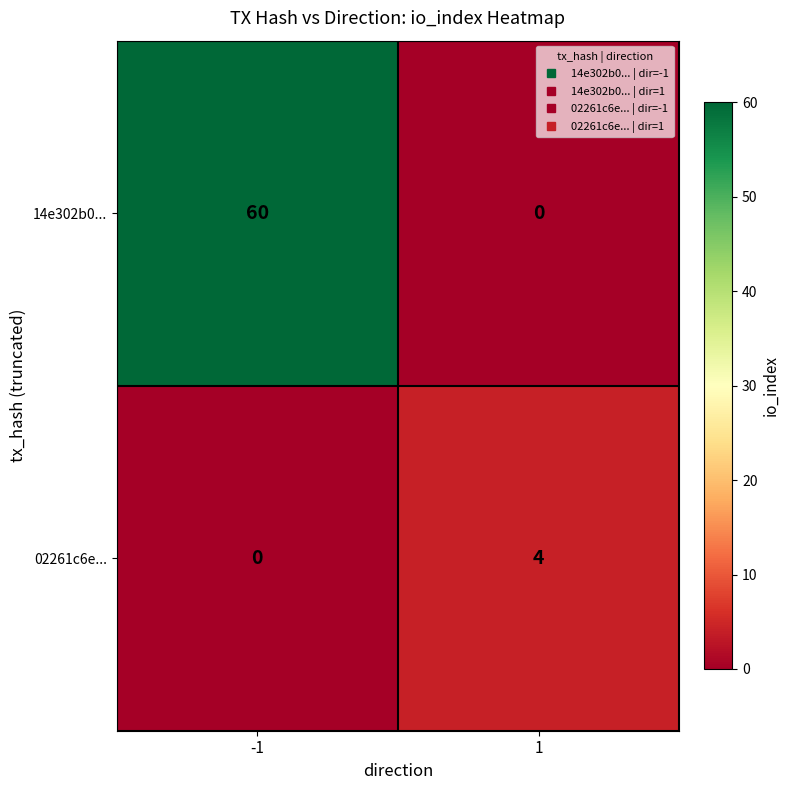

Between -1 and 1, which series saw the biggest shift?

14e302b0...